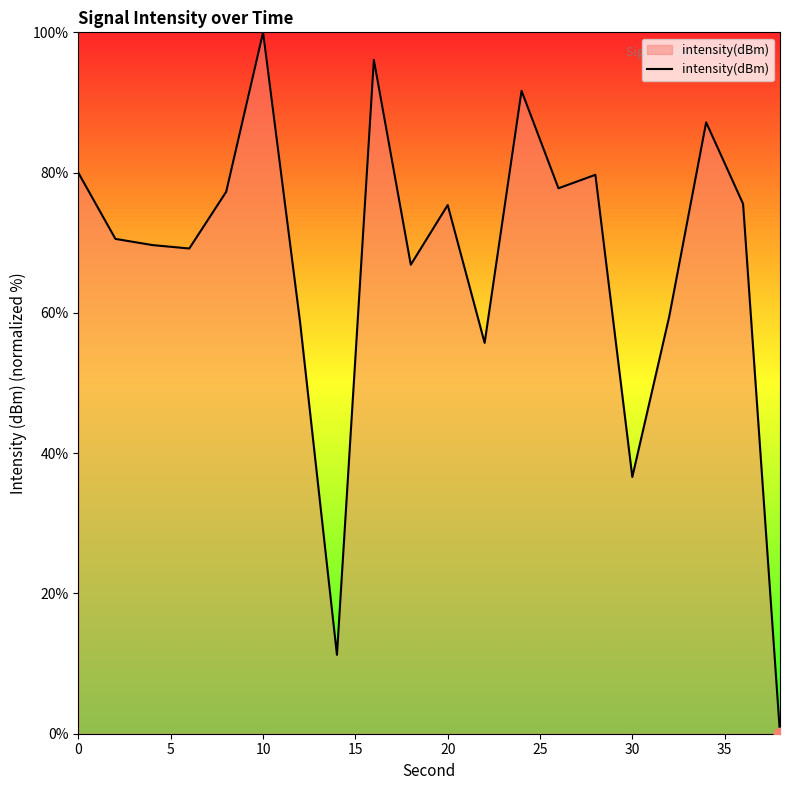

What is the difference between the maximum and minimum values?

100.0